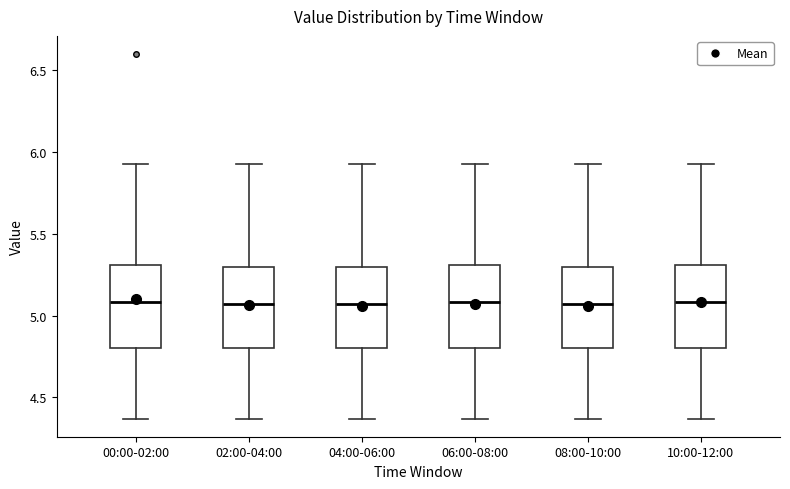

Where does the upper whisker of the box for 06:00-08:00 end on the y-axis? The values are not printed on the chart, so give them approximately, as read against the axis.

5.95